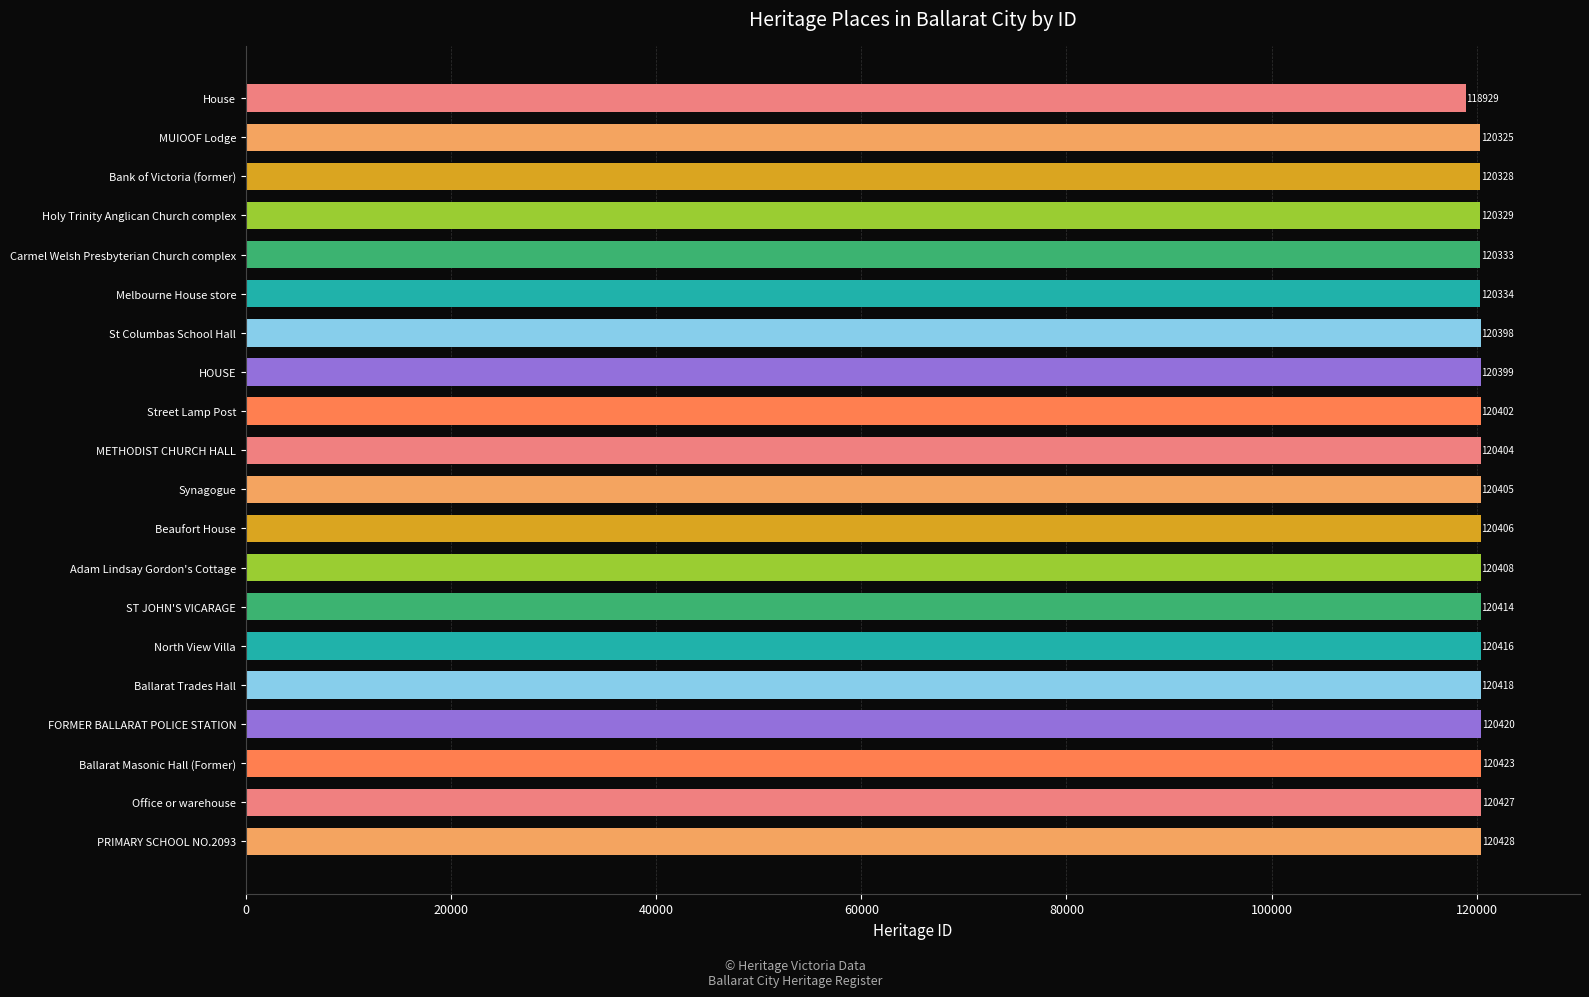

Read the value at North View Villa.

120416